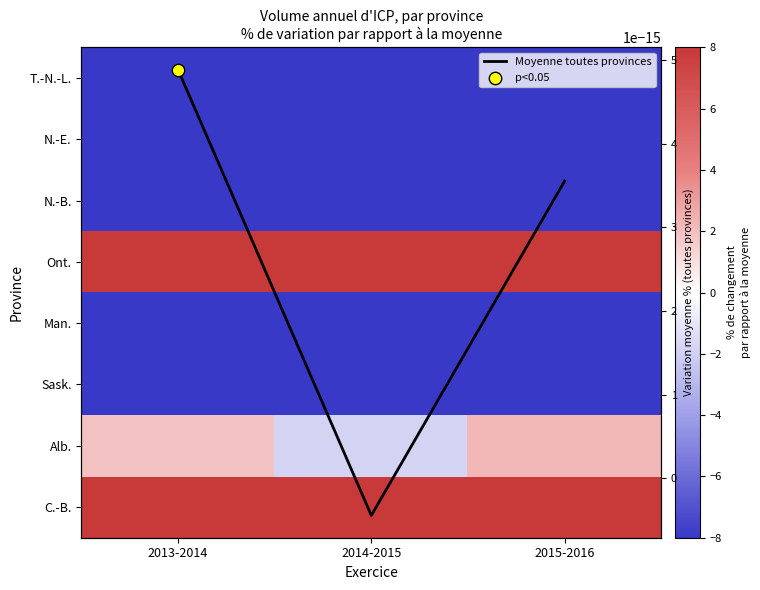

Rank the series at 2013-2014 from highest to lowest value.

Ont., C.-B., Alb., Moyenne toutes provinces, Man., Sask., N.-E., N.-B., T.-N.-L.